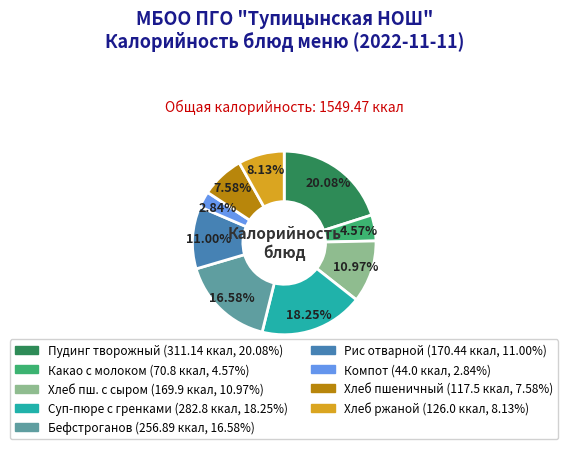

Count the number of slices in the pie.

9